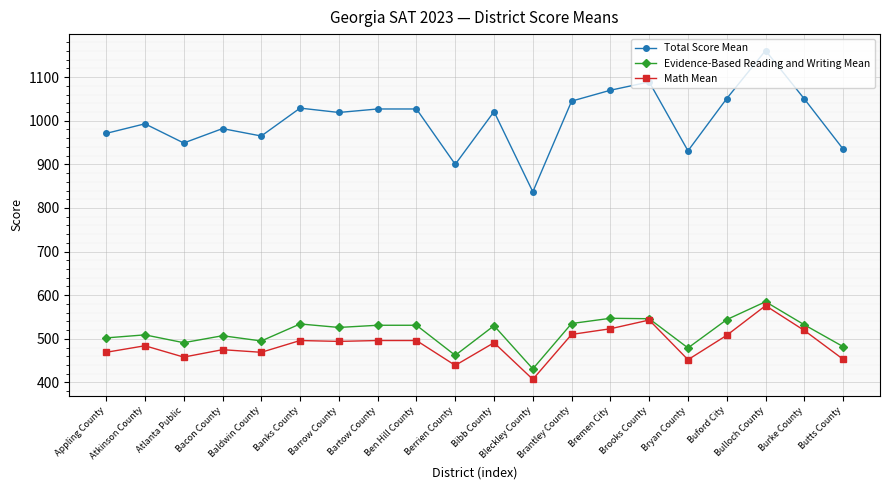

At which category does Evidence-Based Reading and Writing Mean reach its first local valley?

Atlanta Public